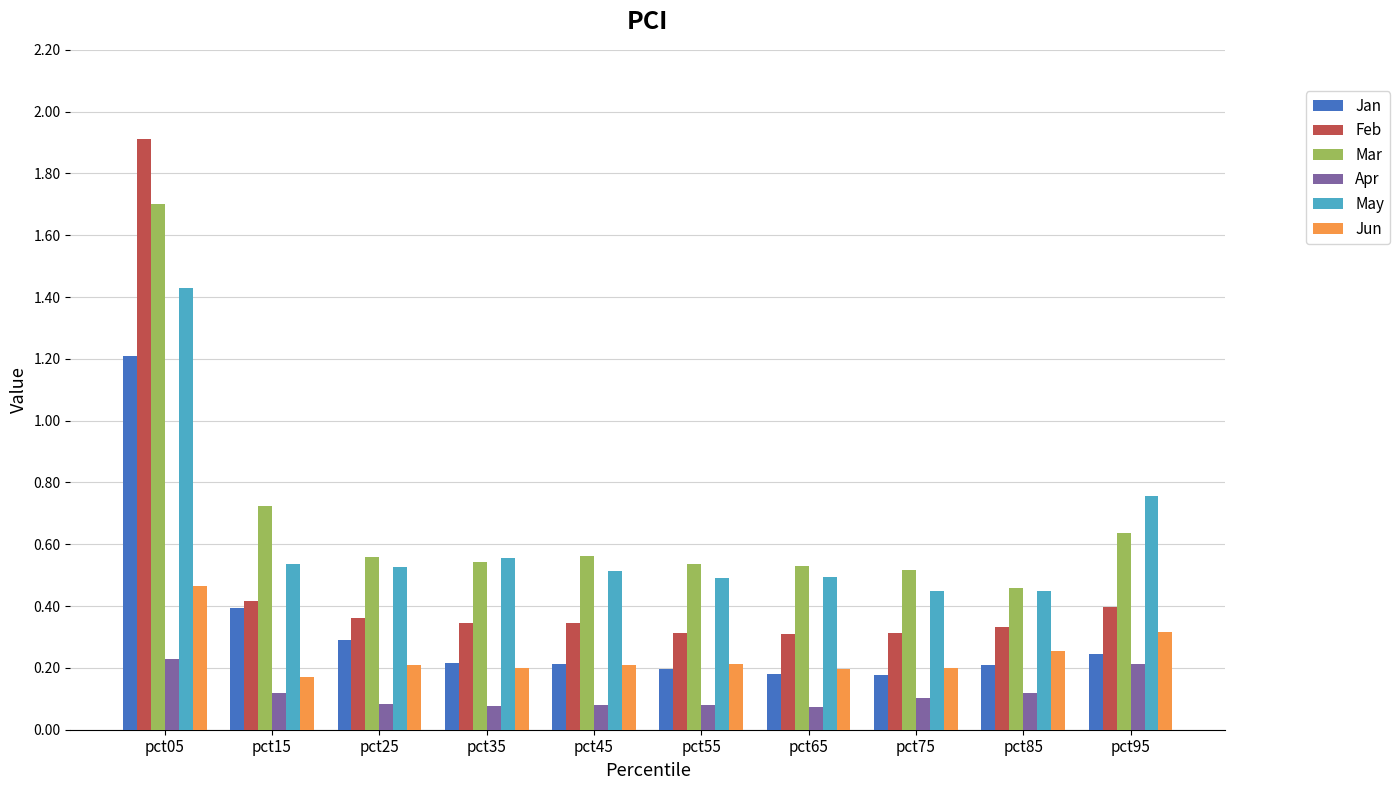

At which category does the chart reach its peak across all series?

pct05